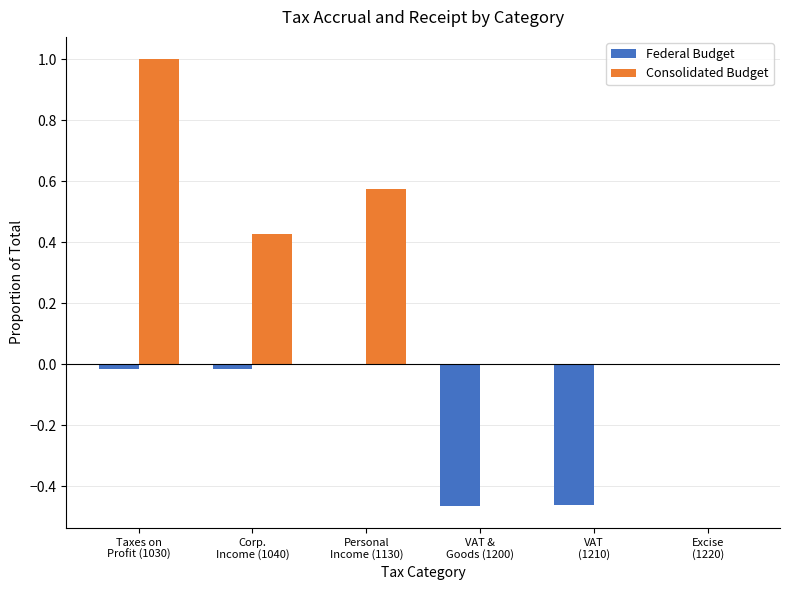

Which series has the largest total across all categories?

Consolidated Budget